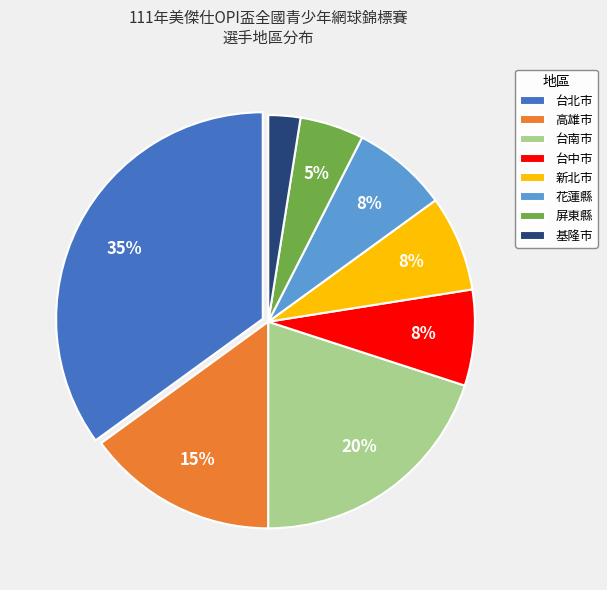

To the nearest percent, what is the average slice percentage?

12%